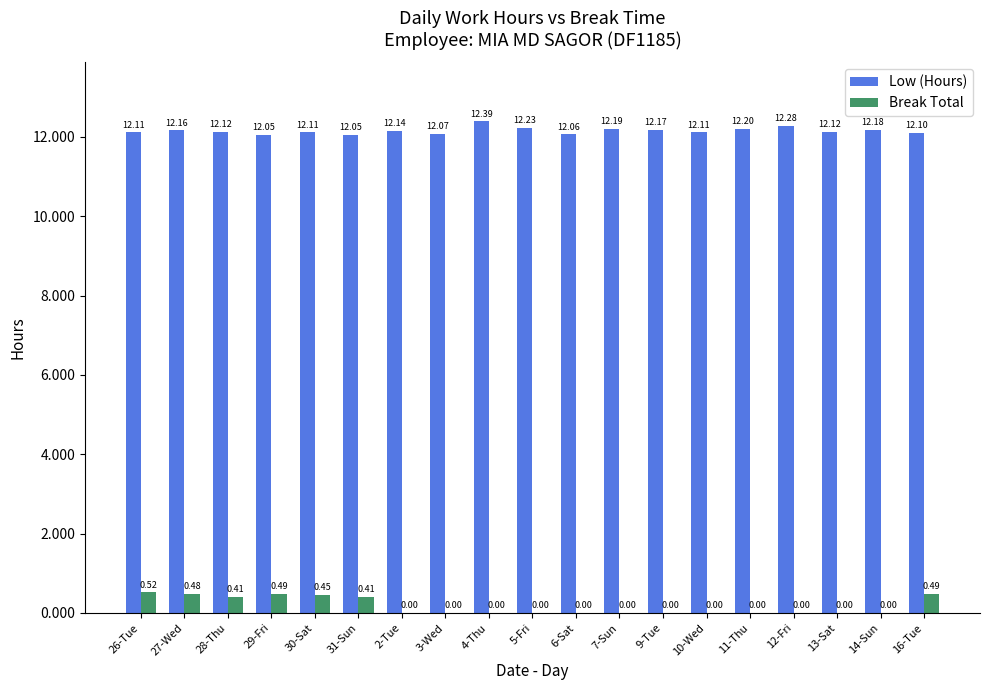

What is the sum of the Break Total values at 28-Thu and 29-Fri?

0.9